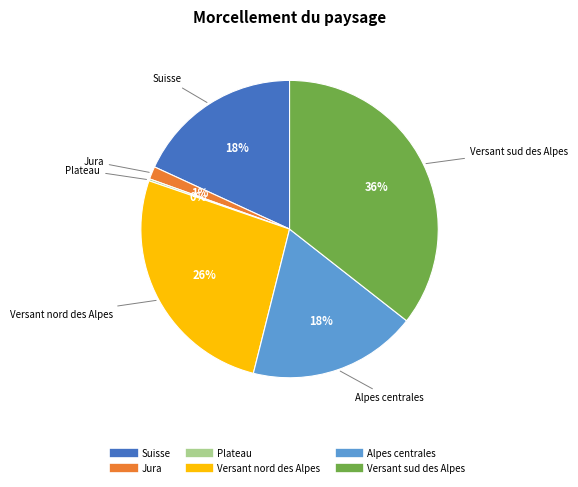

To the nearest percent, what percentage of the pie is Versant sud des Alpes?

36%